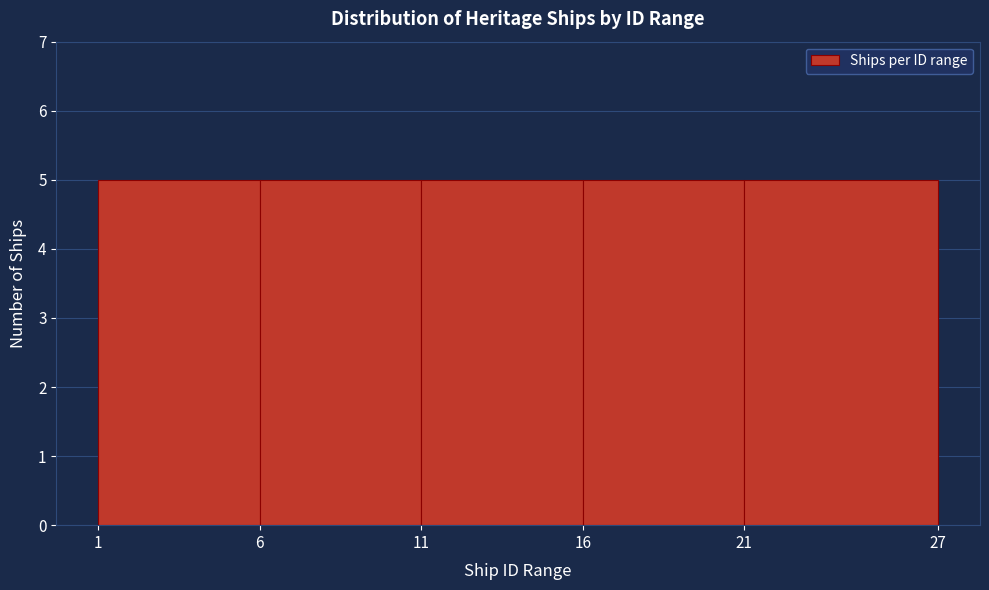

Reading left to right, list every bar in this chart as the range it spans on the x-axis followed by its height. The values are not printed on the chart, so give them approximately, as read against the axis.

1 to 6: 5
6 to 11: 5
11 to 16: 5
16 to 21: 5
21 to 27: 5